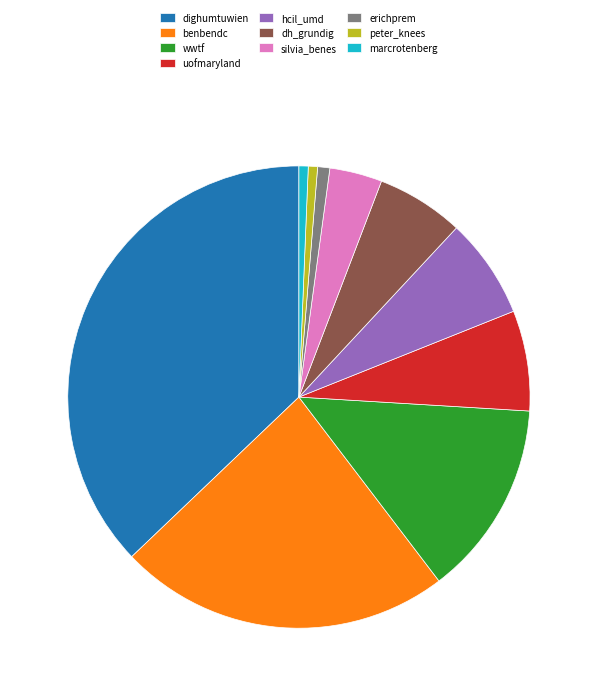

What is the largest slice in the pie chart?

dighumtuwien